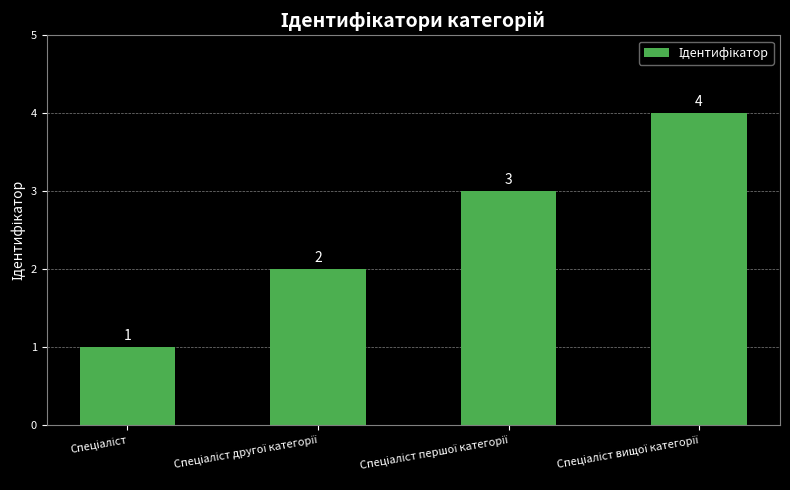

What is the maximum value shown in the chart?

4